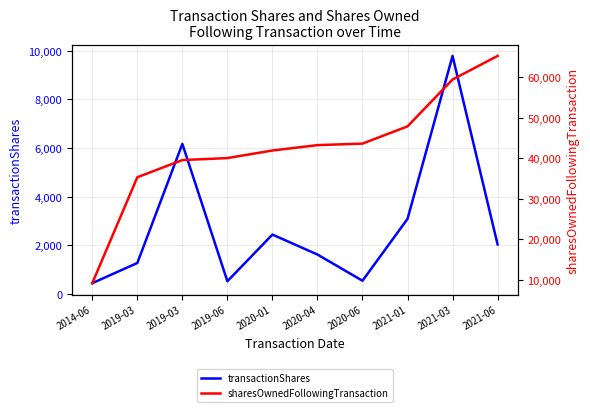

Between 2019-03 and 2019-06, which series saw the biggest shift?

sharesOwnedFollowingTransaction